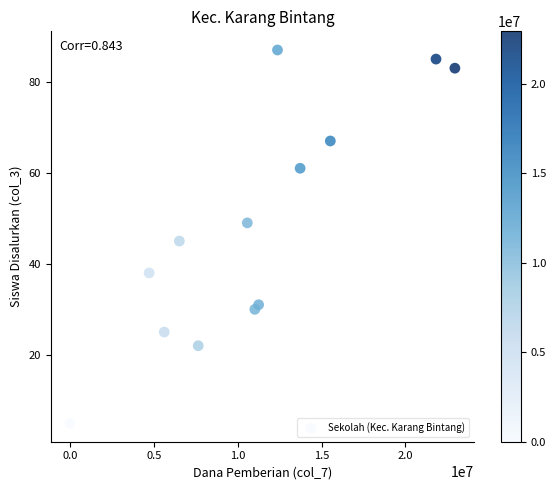

What is the range of Y values (max minus min)?

82